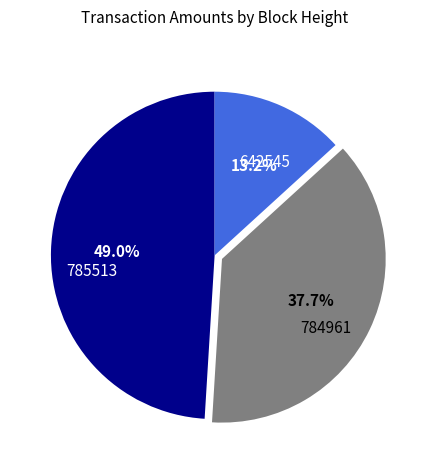

Rank the categories by value from highest to lowest.

785513, 784961, 642545